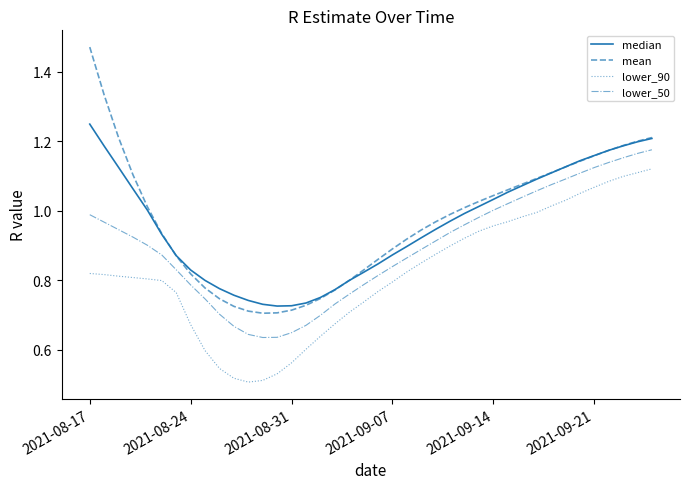

How many lines are shown in the chart?

4